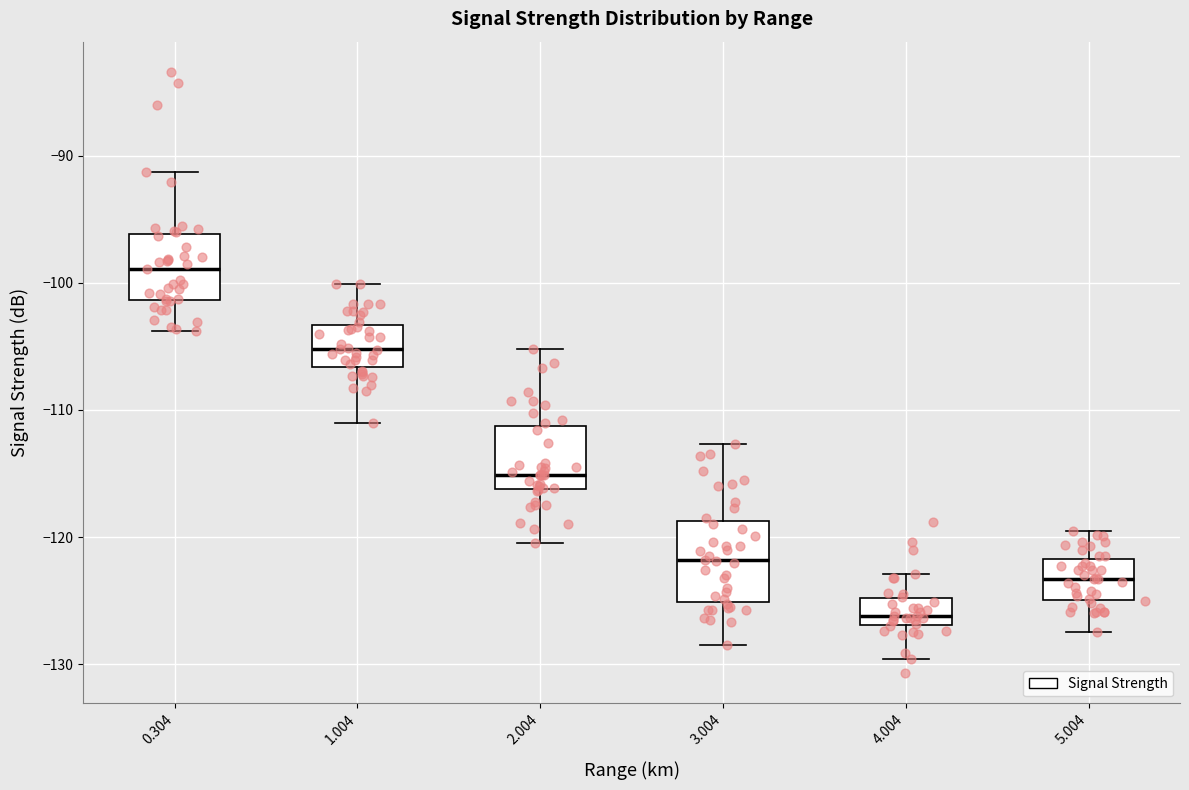

Reading left to right, transcribe this box plot: for each box, give where its median line is, the range the box spans, and where its two whiskers end, as read against the y-axis. The values are not printed on the chart, so give them approximately, as read against the axis.

0.304: median -99, box -101 to -96, whiskers -104 to -91
1.004: median -105, box -107 to -103, whiskers -111 to -100
2.004: median -115, box -116 to -111, whiskers -120 to -105
3.004: median -122, box -125 to -119, whiskers -128 to -113
4.004: median -126, box -127 to -125, whiskers -130 to -123
5.004: median -123, box -125 to -122, whiskers -127 to -119